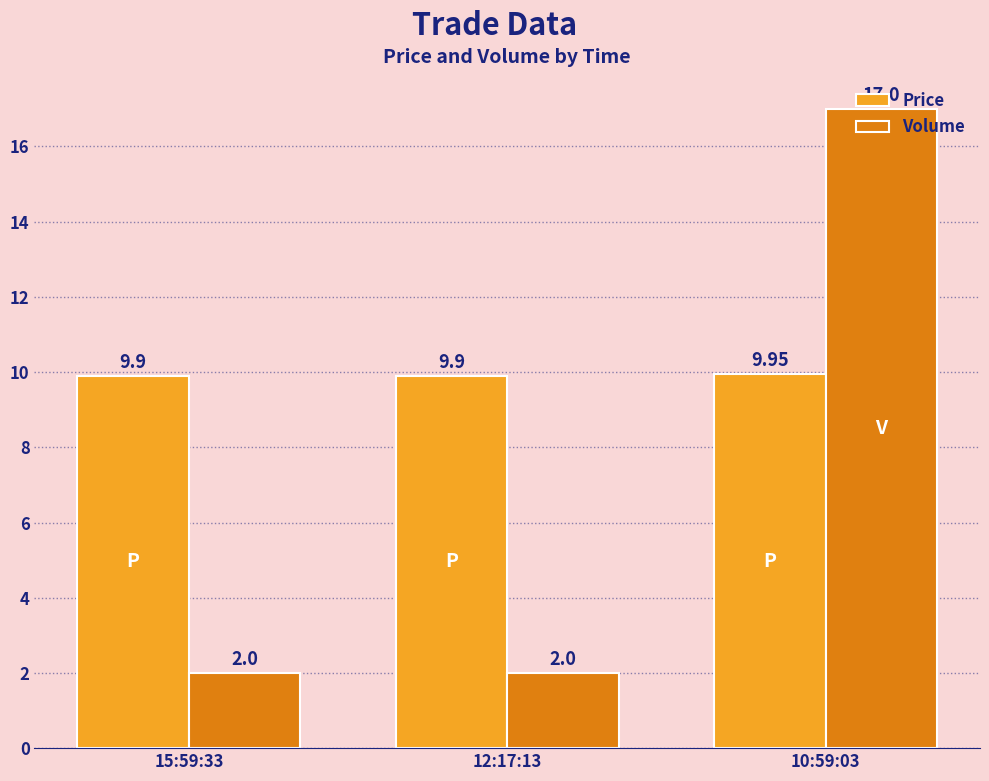

Between 12:17:13 and 10:59:03, which series saw the biggest shift?

Volume